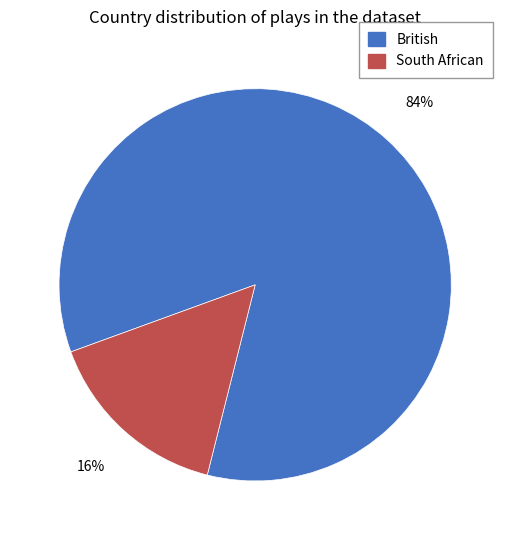

What is the majority slice?

British